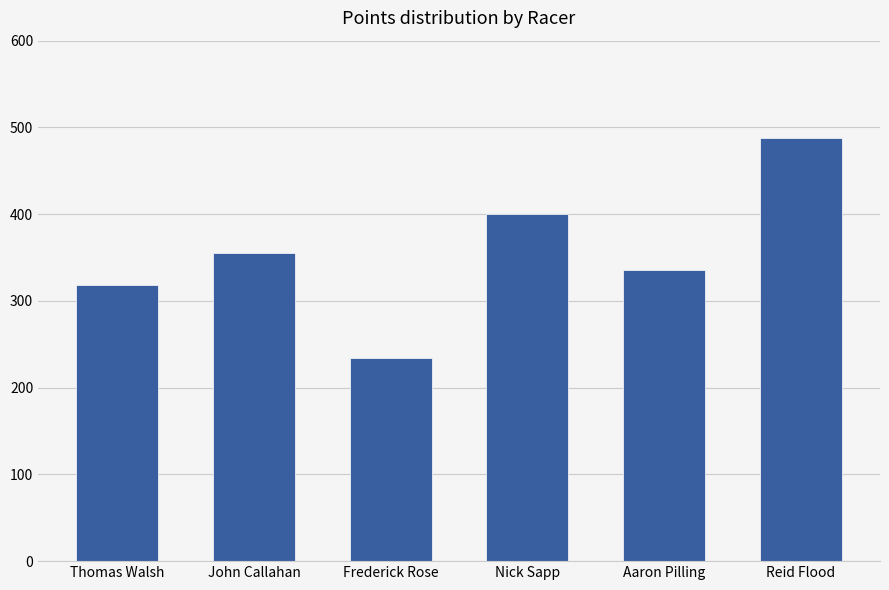

At which label does the data first exceed 355?

John Callahan